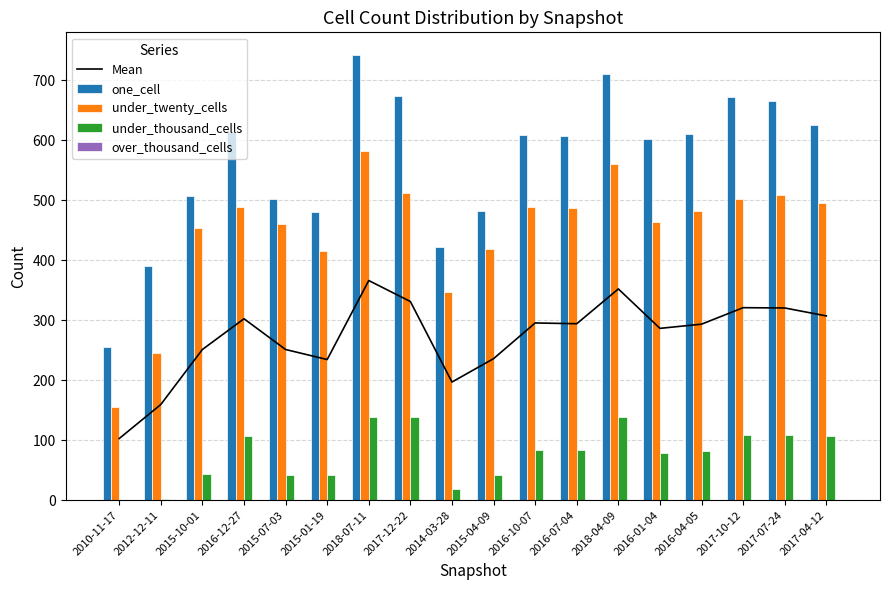

What is the value of the Mean bar at the 16th from the left?

321.0